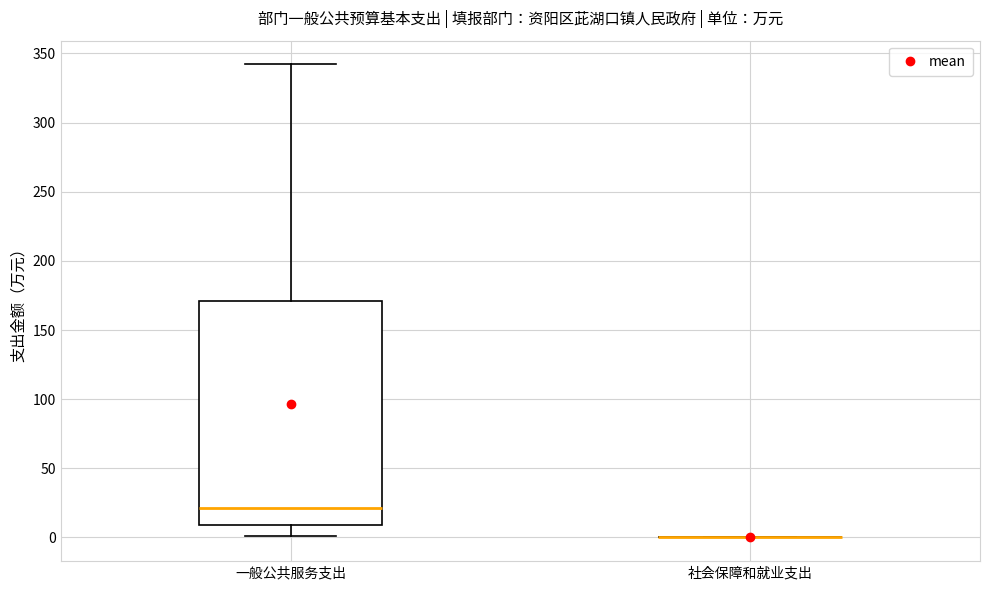

Reading left to right, read every box against the y-axis: the position of its median line, the range the box covers, and the ends of its whiskers. The values are not printed on the chart, so give them approximately, as read against the axis.

一般公共服务支出: median 20, box 10 to 170, whiskers 0 to 340
社会保障和就业支出: box collapsed to a line at 0, whiskers 0 to 0